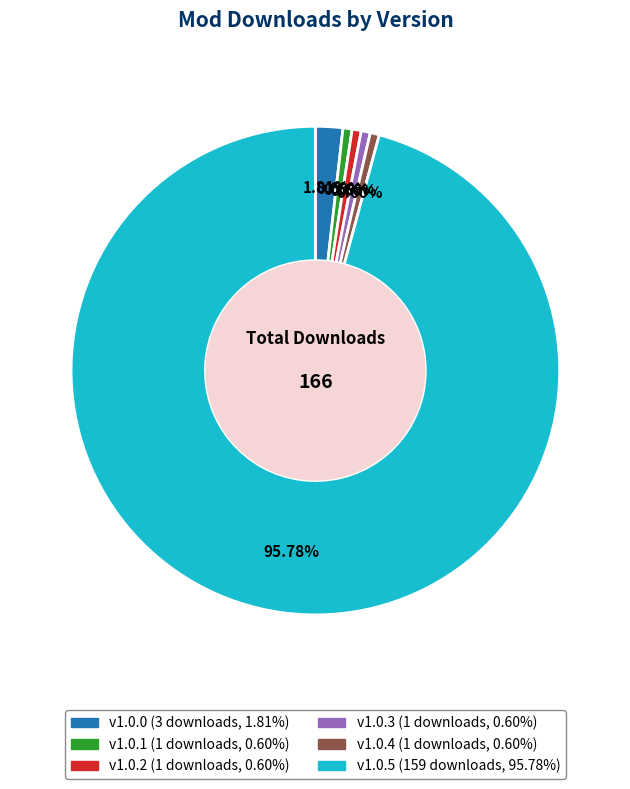

Approximately how many times larger is the value at v1.0.4 compared to v1.0.3?

1.0